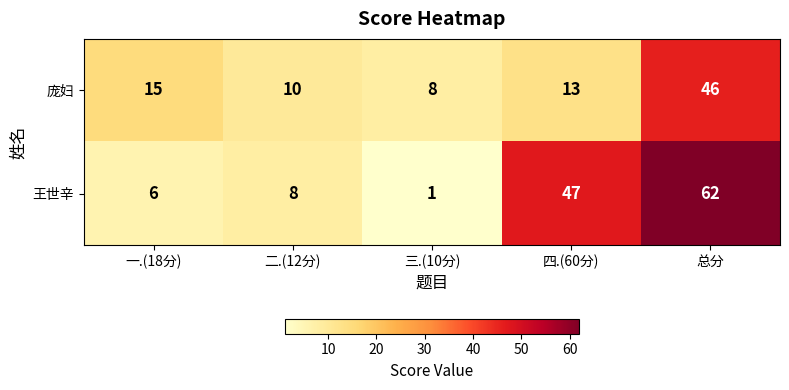

Where is 王世辛 nearest to the value 31?

四.(60分)